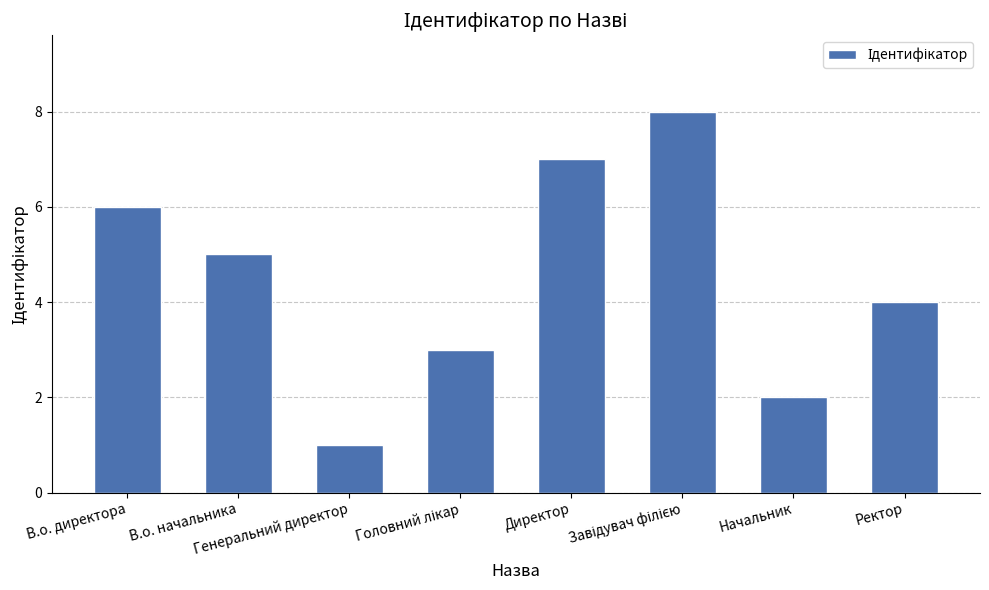

At which label does the data first exceed 5?

В.о. директора